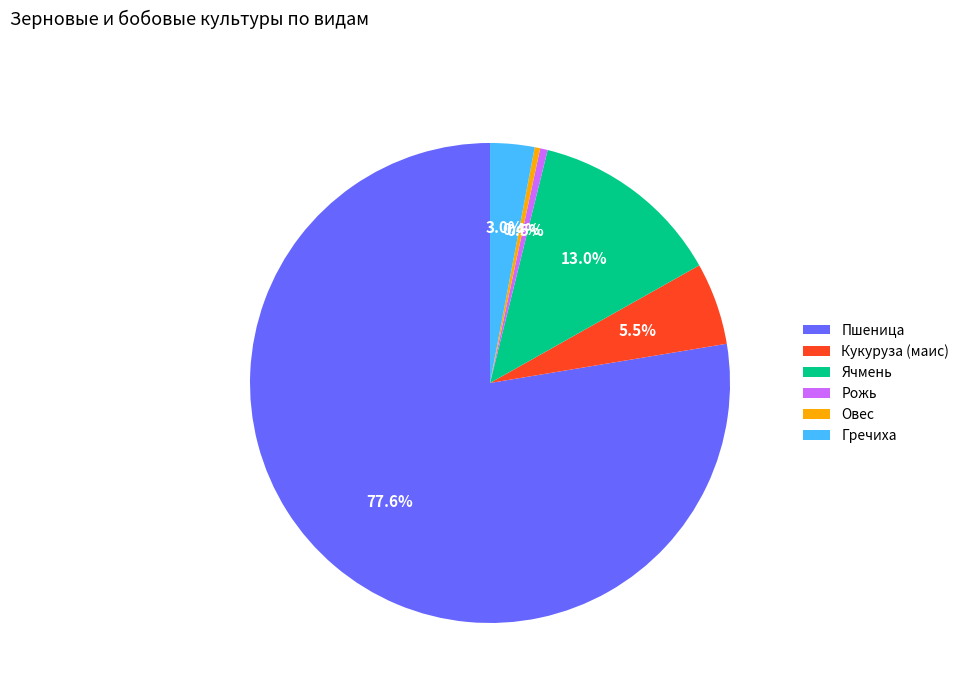

Which slice is the largest?

Пшеница